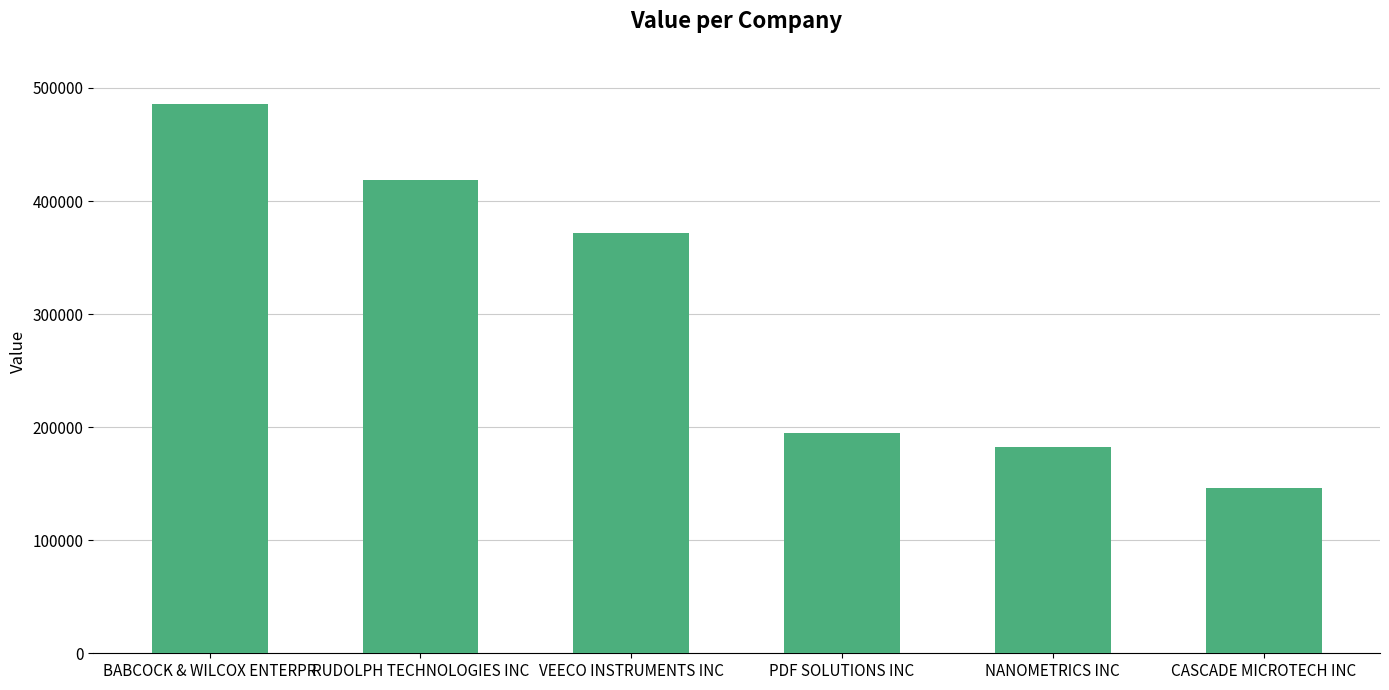

The value at CASCADE MICROTECH INC is 38144. True or false?

False